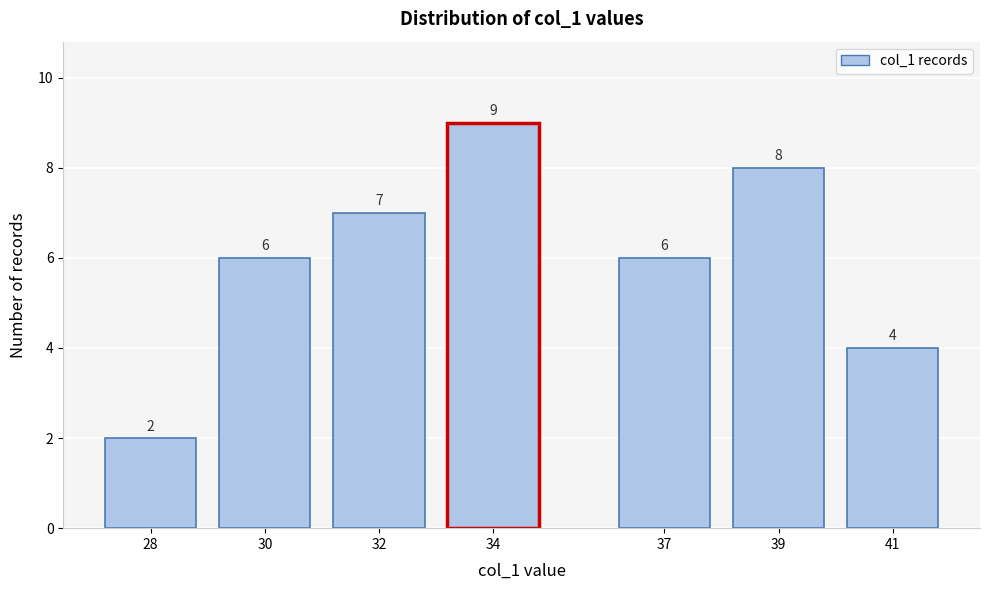

Reading left to right, list all the values displayed in this chart.

2	6	7	9	6	8	4